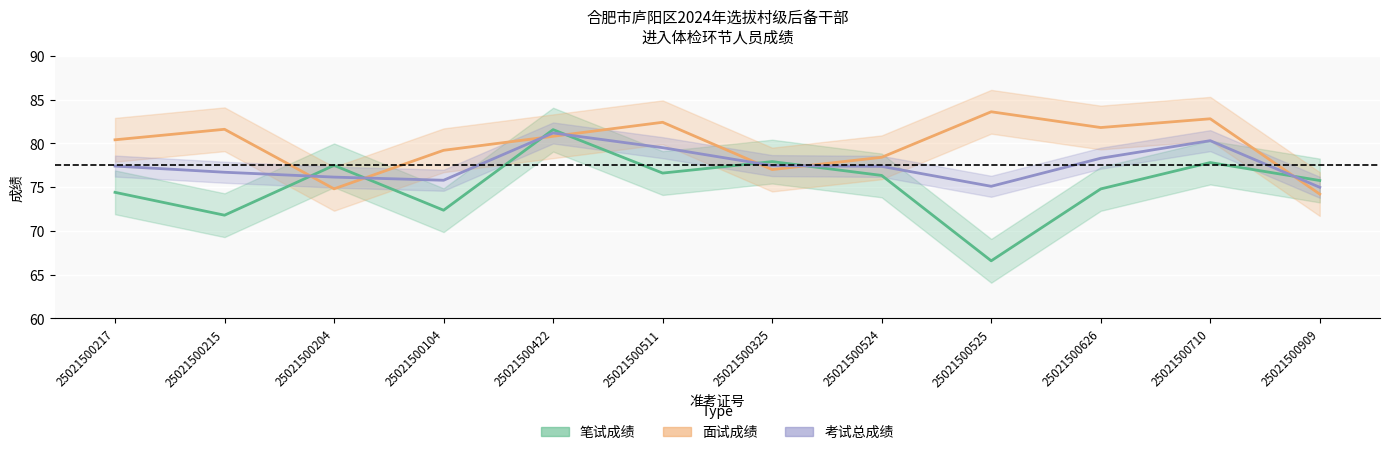

Where is the first local maximum for 笔试成绩?

25021500204